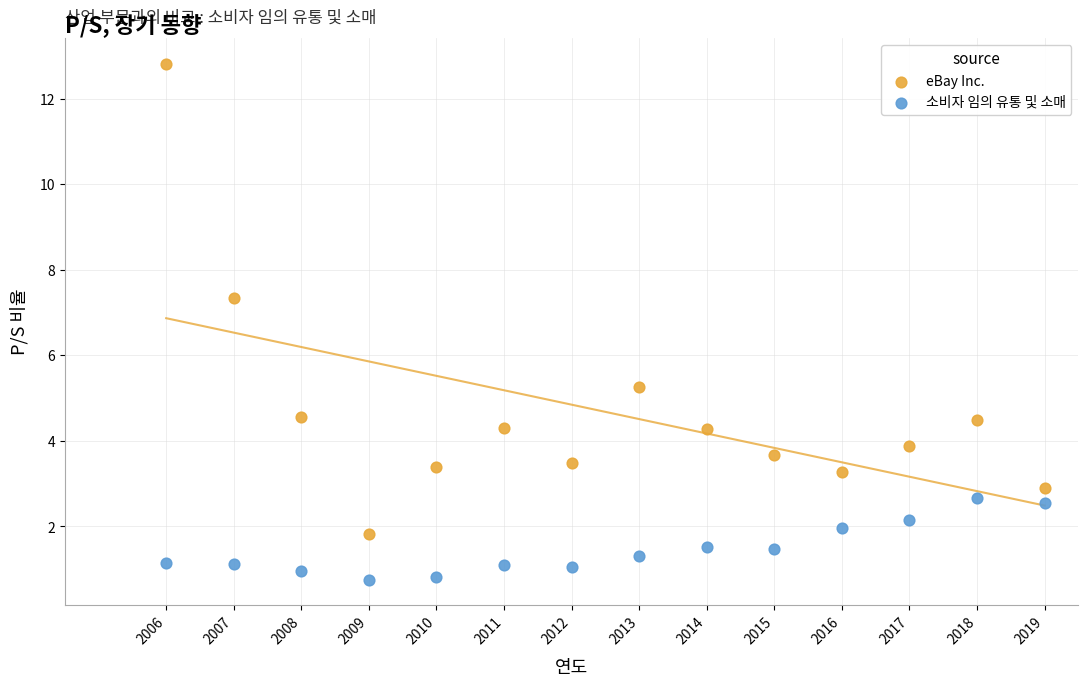

Which series reaches the maximum Y coordinate?

eBay Inc.